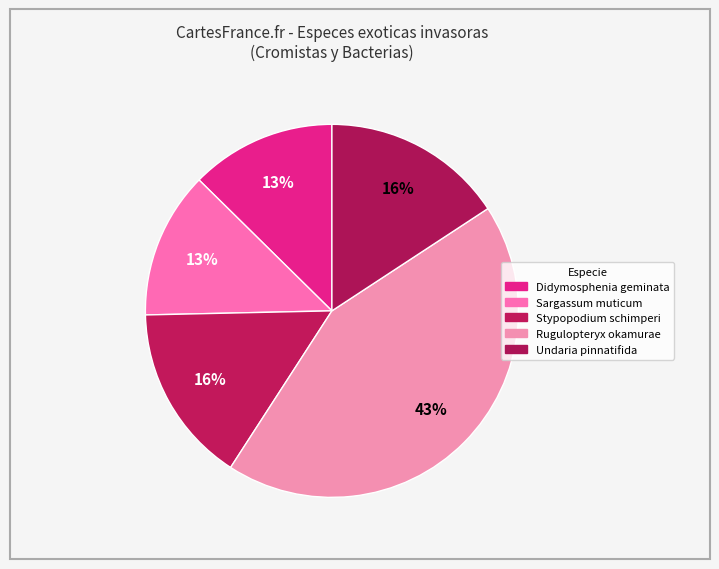

How many segments does this pie chart have?

5